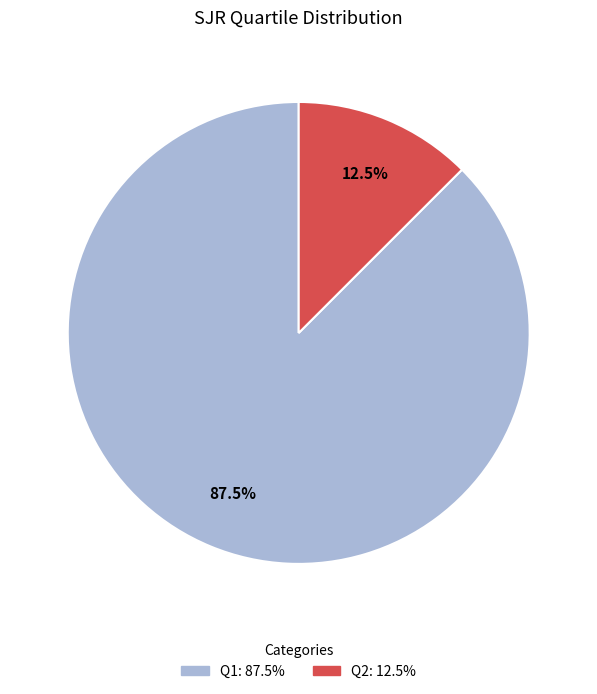

Does any single category account for the majority?

Yes